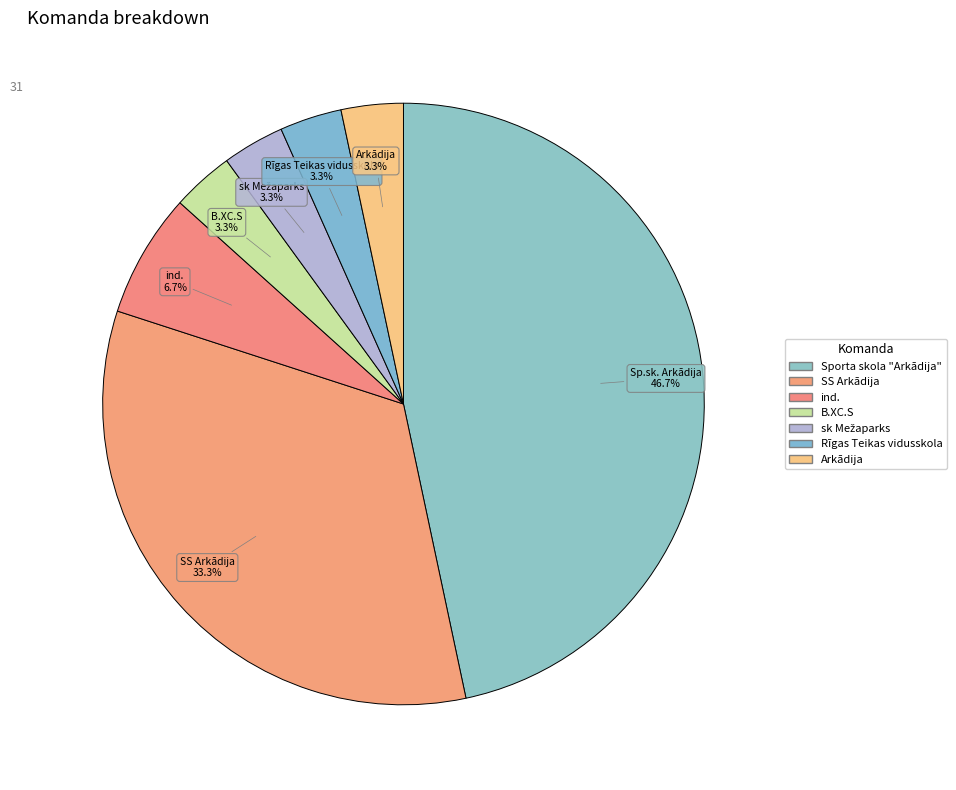

The ind. slice represents 7% of the pie. True or false?

True